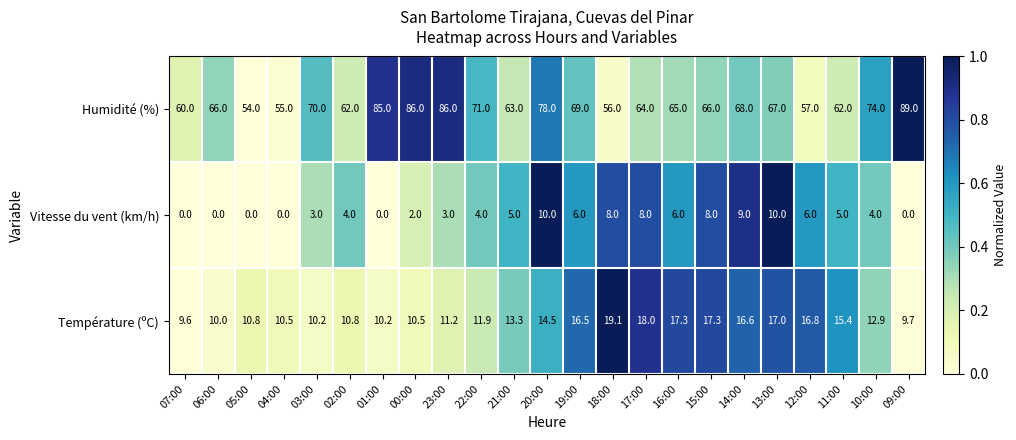

Between 04:00 and 12:00, which series saw the biggest shift?

Température (ºC)